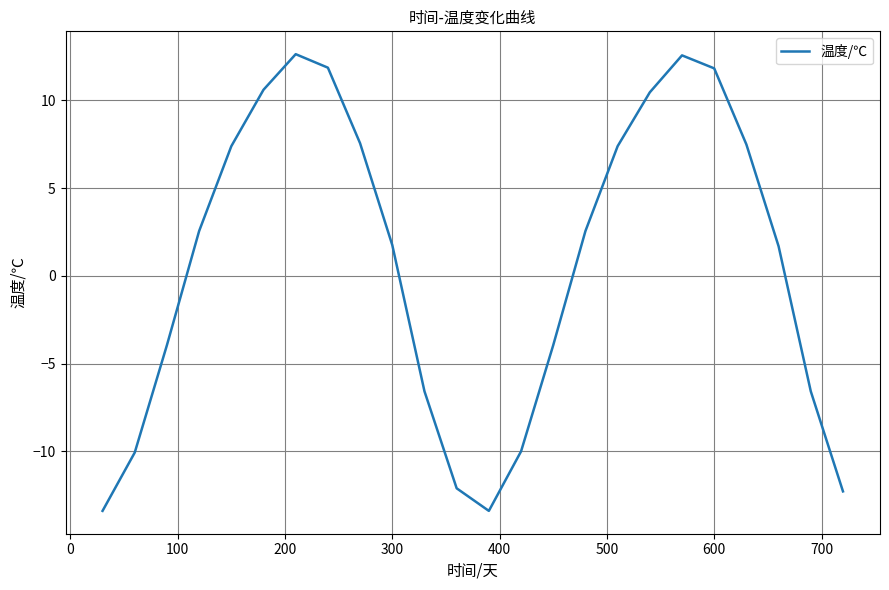

What is the maximum value shown in the chart?

12.6